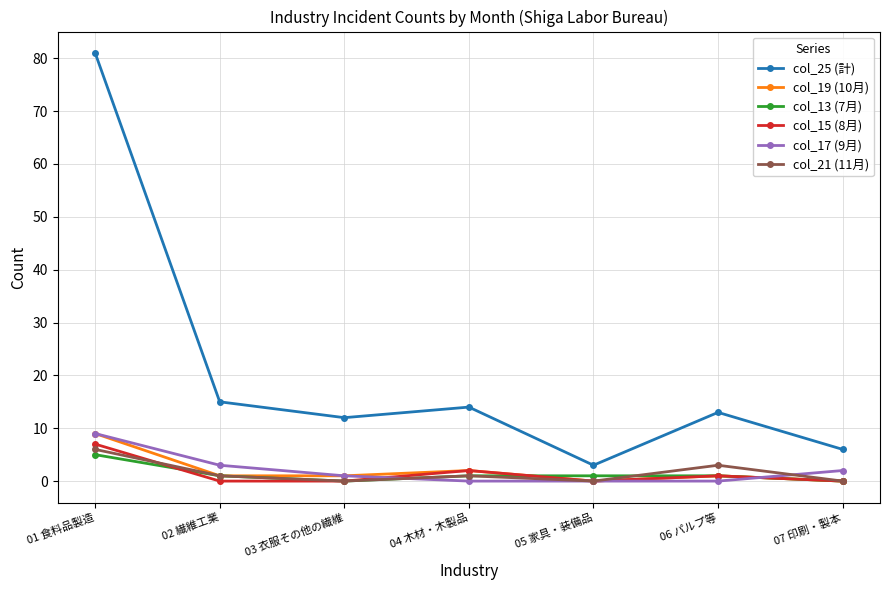

Where is the first local minimum for col_21 (11月)?

03 衣服その他の繊維